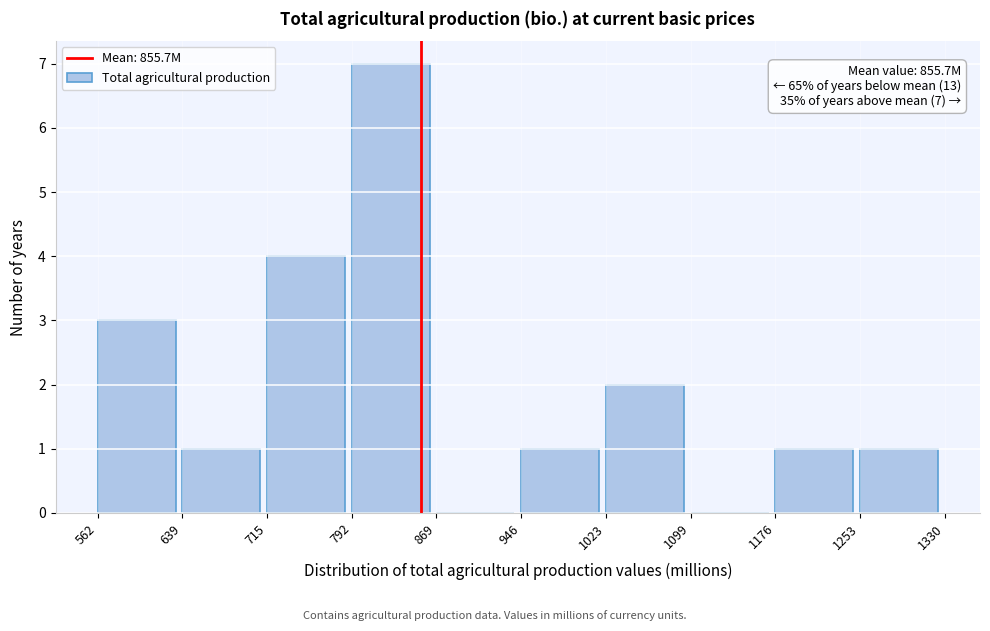

Over which range of the x-axis is the bar tallest?

792 to 869